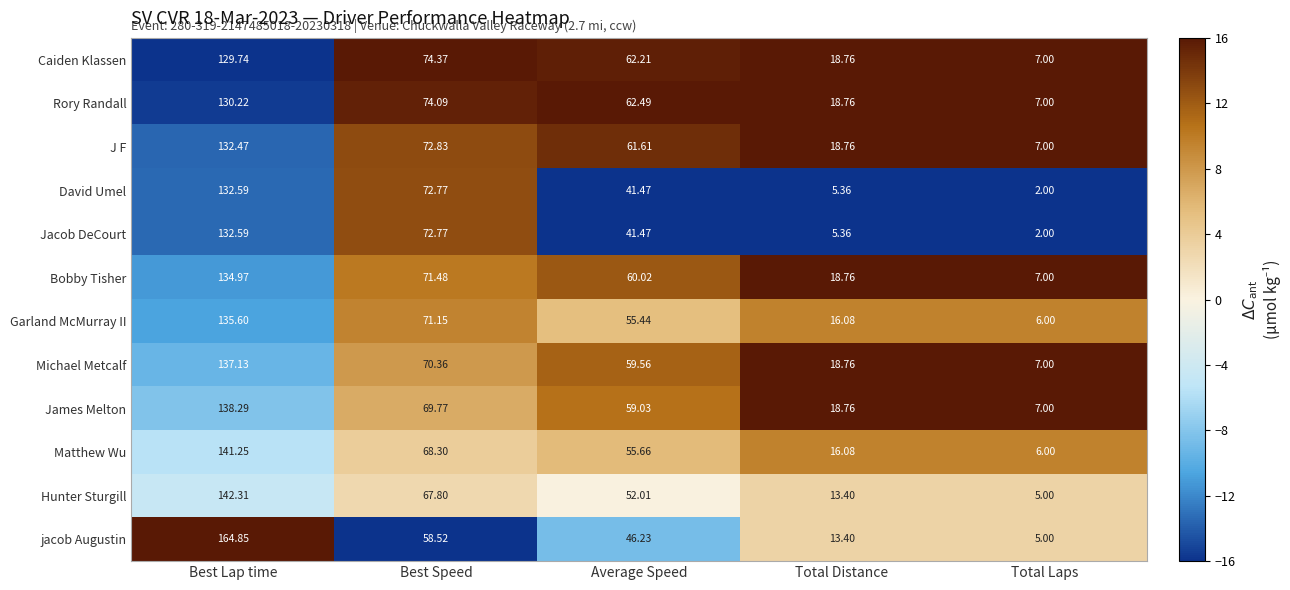

Which category has the highest value in the Caiden Klassen series?

Best Lap time